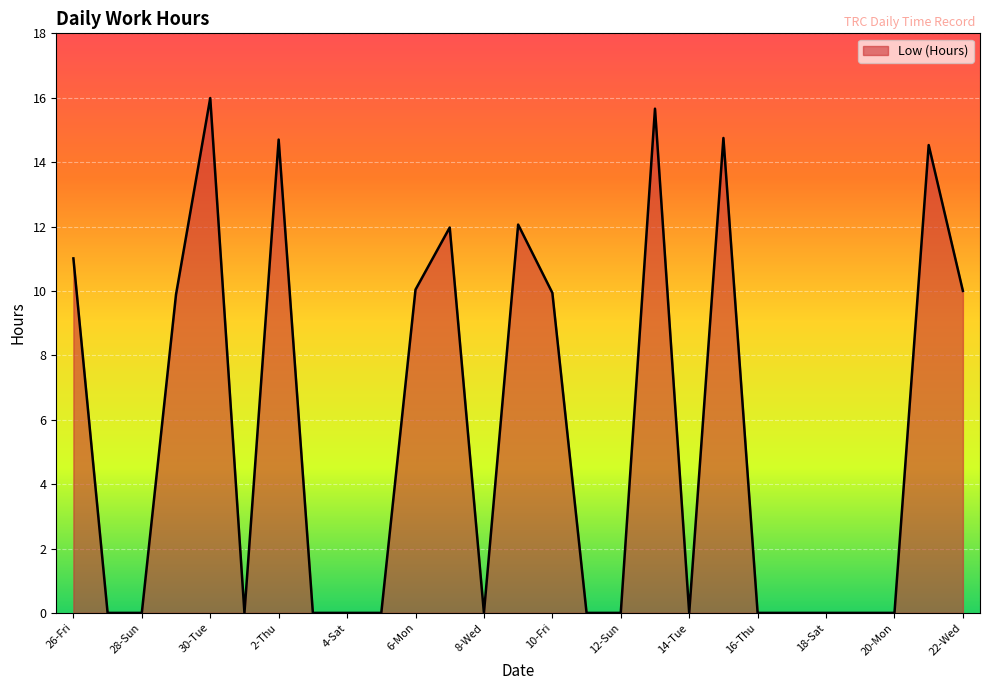

What is the maximum value shown in the chart?

16.0